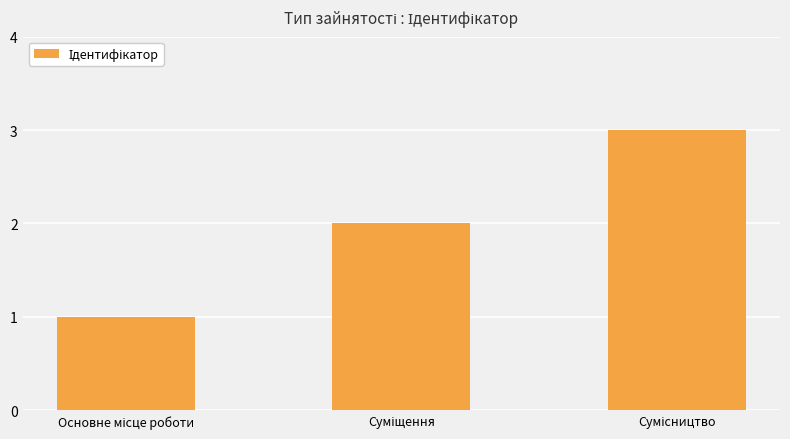

What is the sum of all values?

6